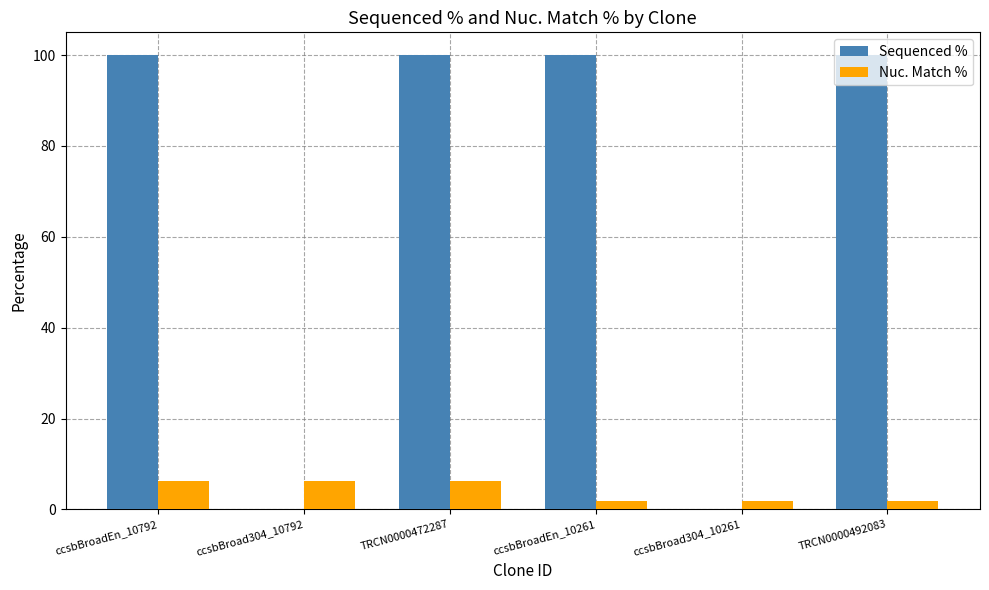

Which series has the largest total across all categories?

Sequenced %